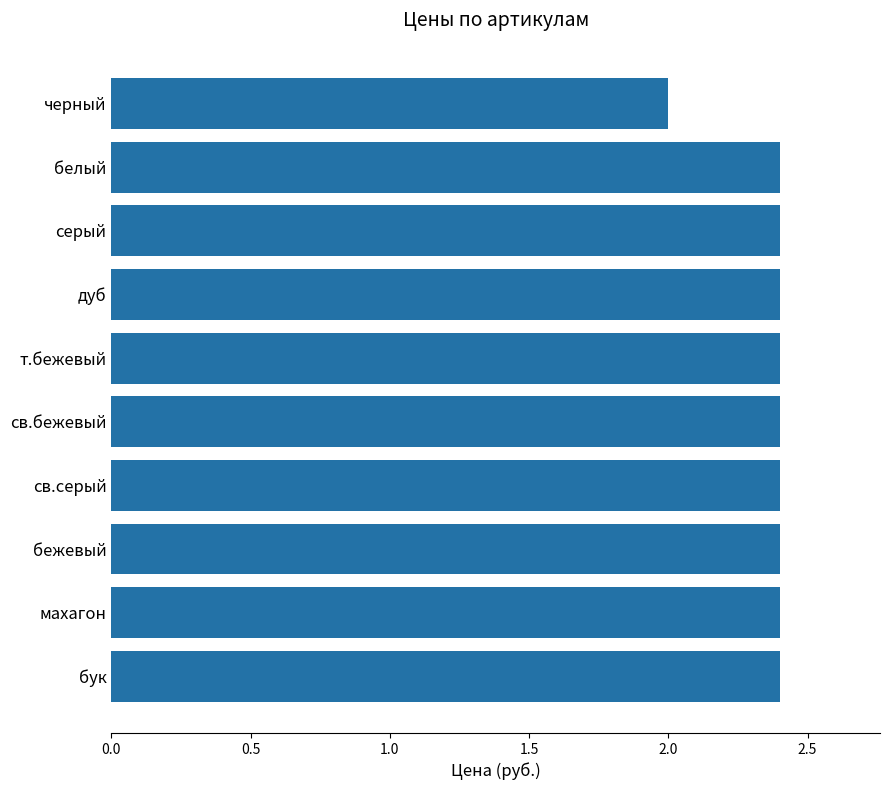

What is the smallest value displayed?

2.0